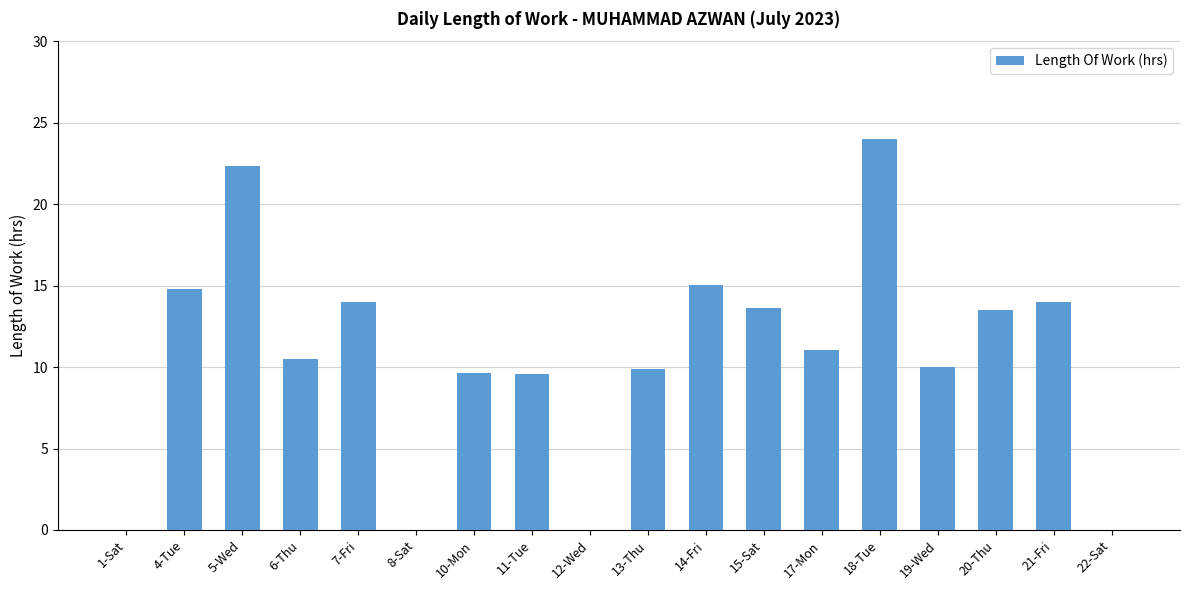

True or false: the data shows 9.6 at 10-Mon.

True